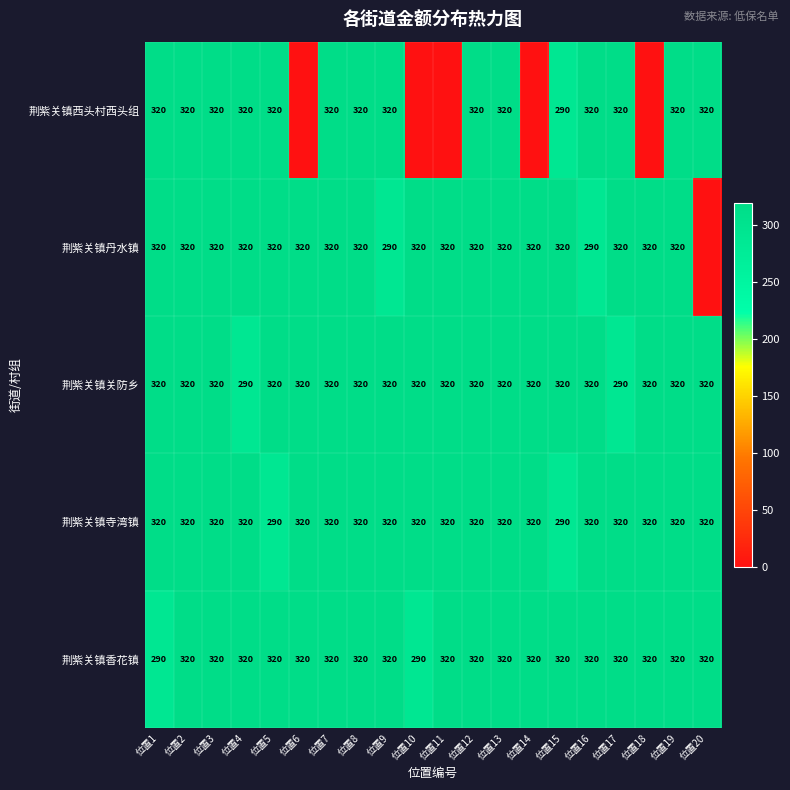

How many values in the 荆紫关镇寺湾镇 series are below 320?

2